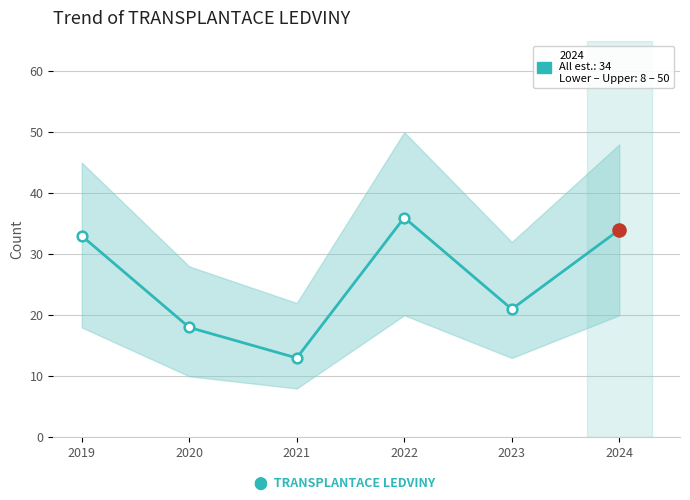

What is the change in value from 2023 to 2024?

+13